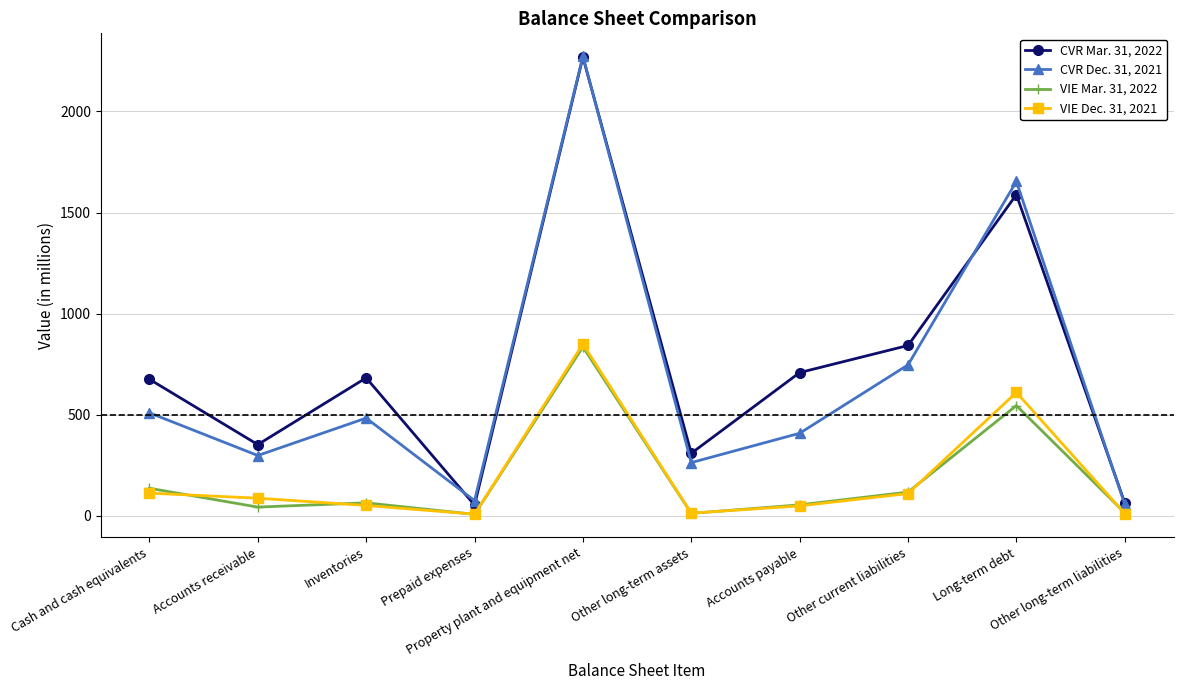

What is the difference between the maximum and second lowest values in the VIE Dec. 31, 2021 series?

838